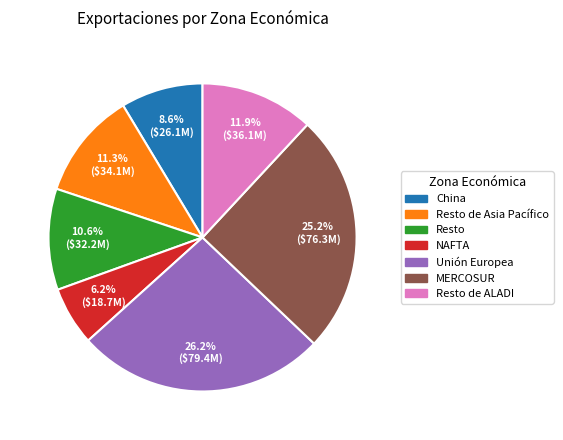

Does any single category account for the majority?

No